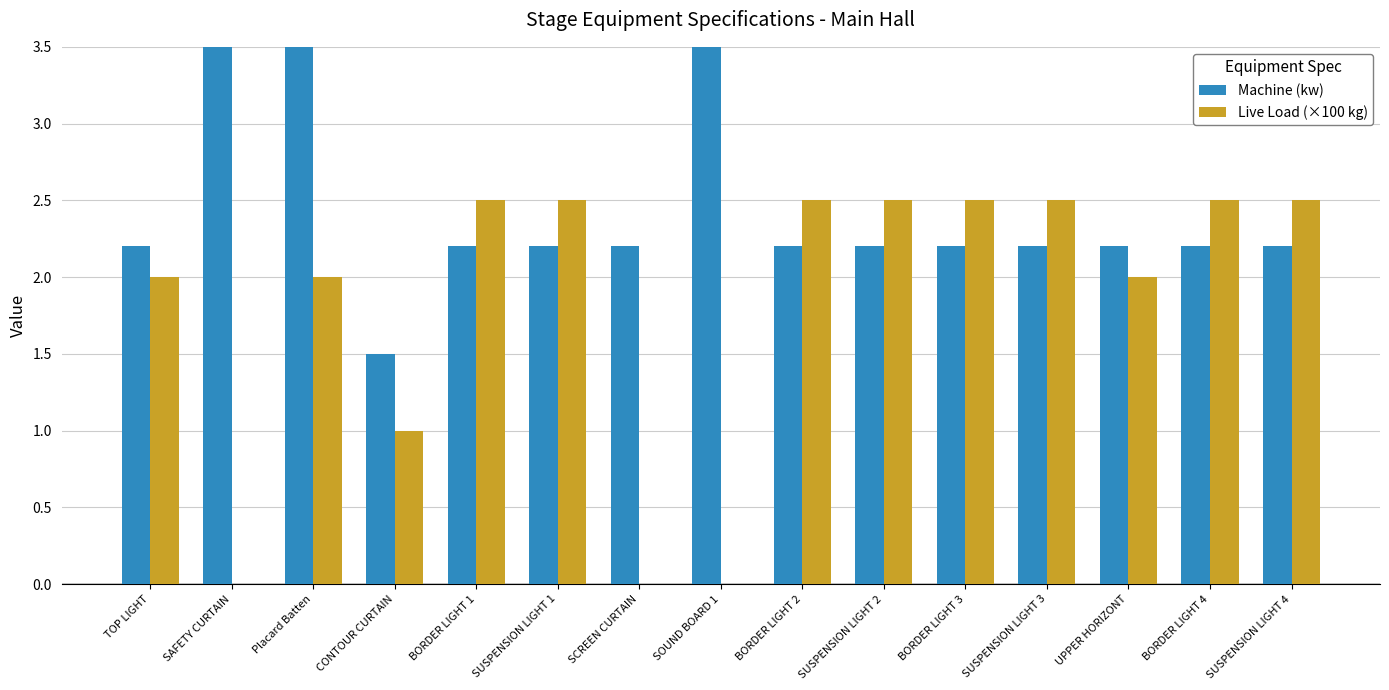

How many bars are there in each group?

2